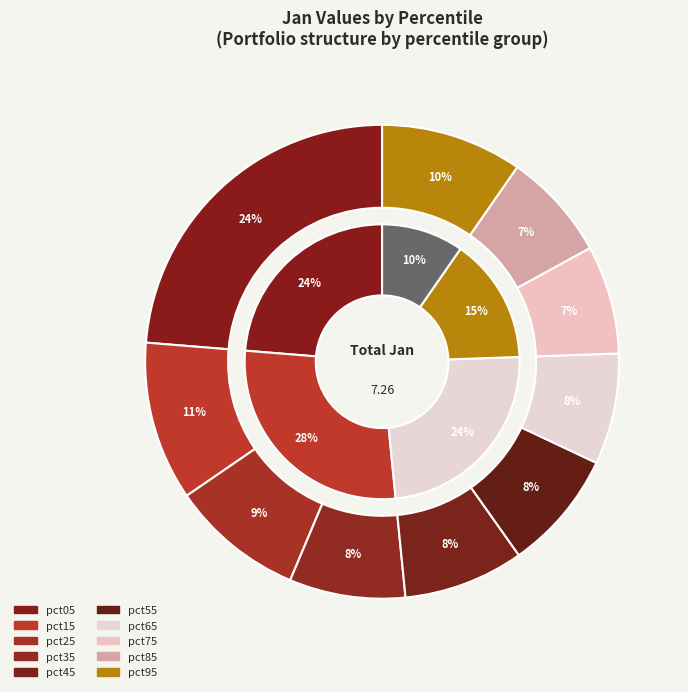

Which category has the smallest portion of the pie?

pct85